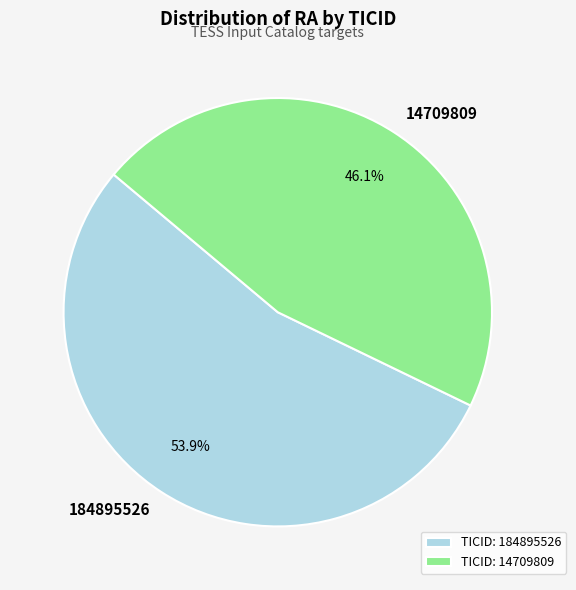

To the nearest percent, what is the difference between the largest and smallest slice percentages?

8%